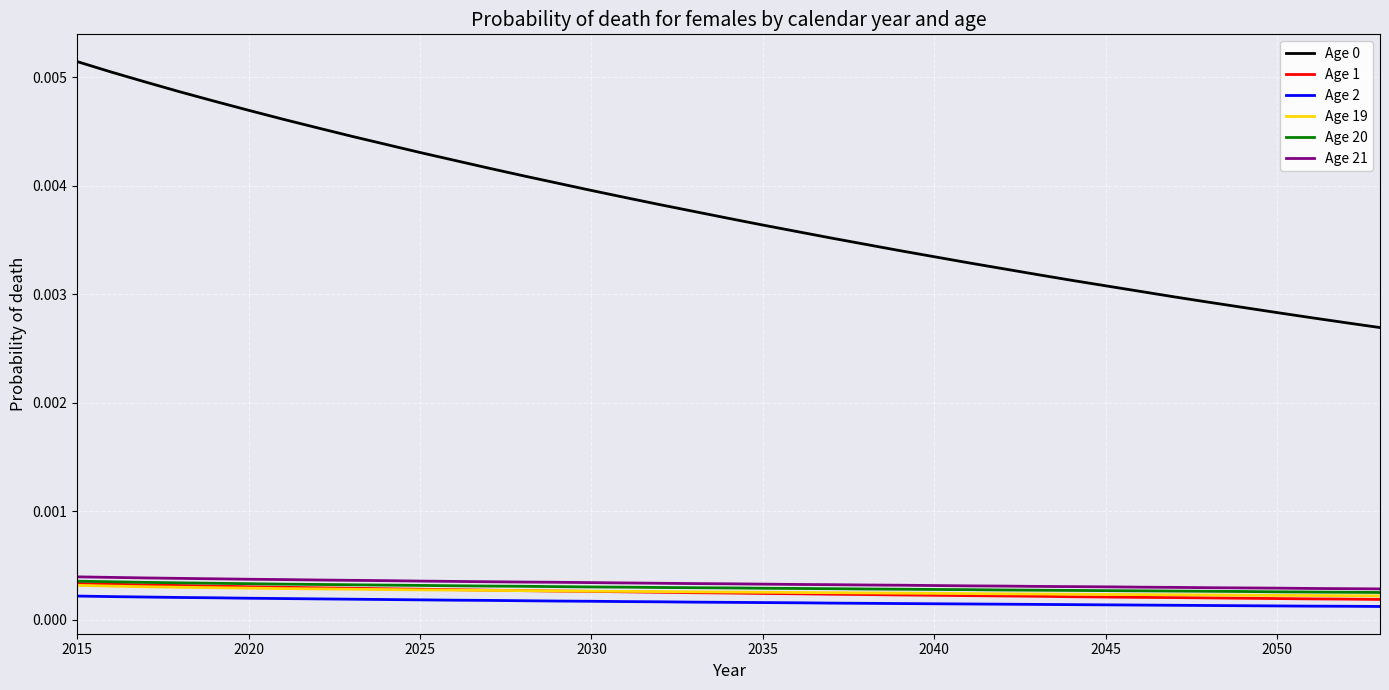

True or false: Age 2 and Age 0 intersect in this chart.

False